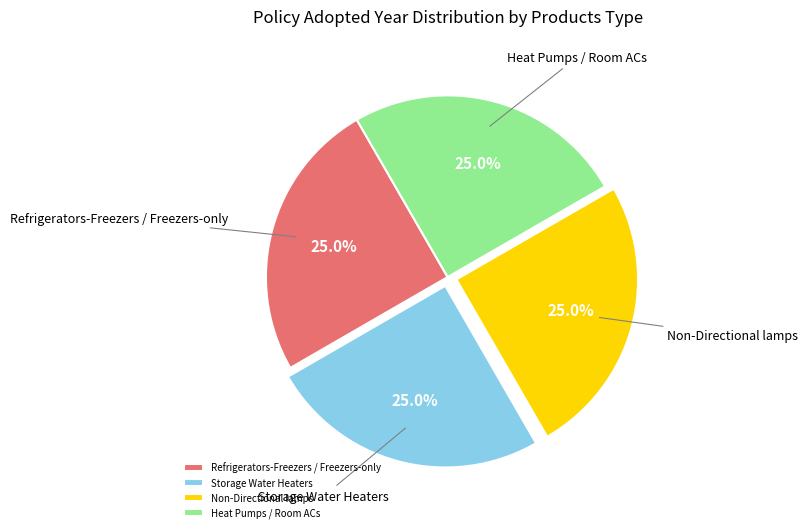

Is Heat Pumps / Room ACs the majority of the pie?

No